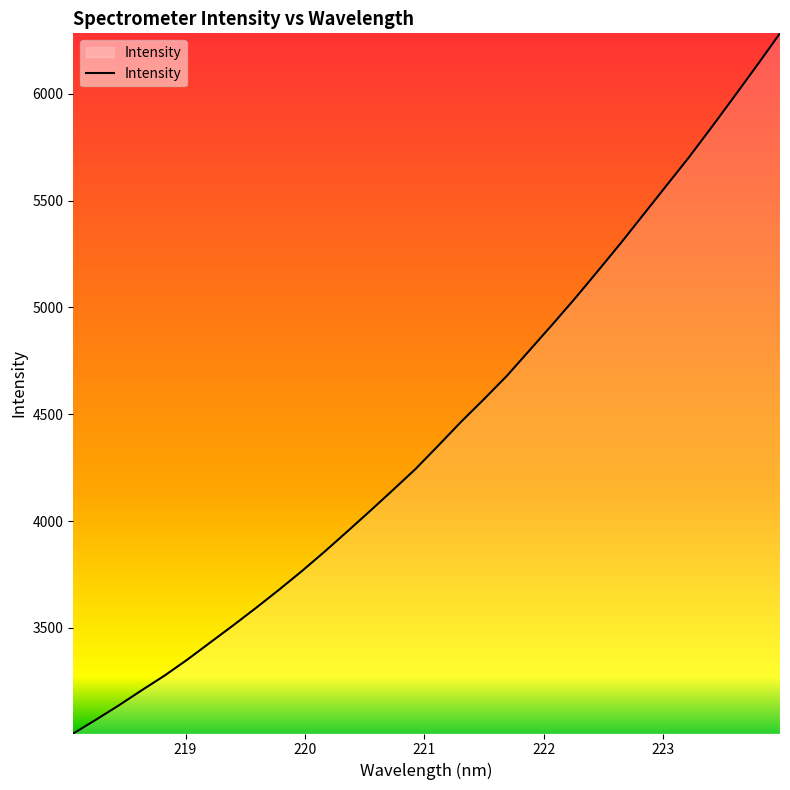

What is the maximum value shown in the chart?

6282.6